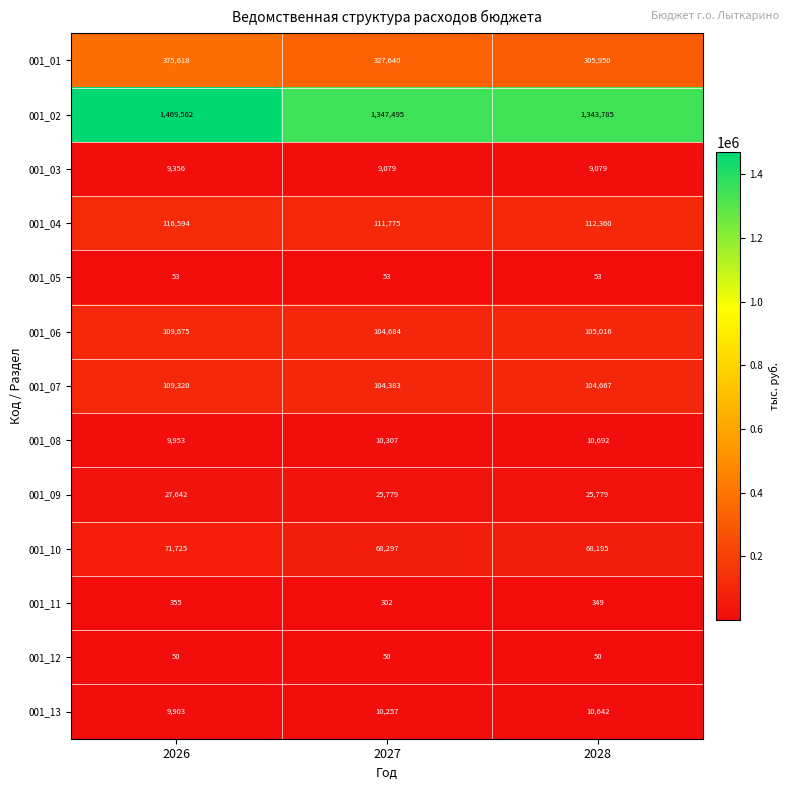

The value of 001_04 at 2026 is 167753. True or false?

False